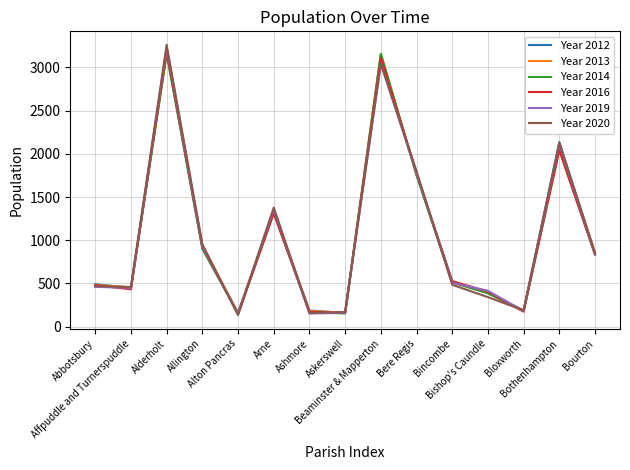

What is the smallest value displayed?

133